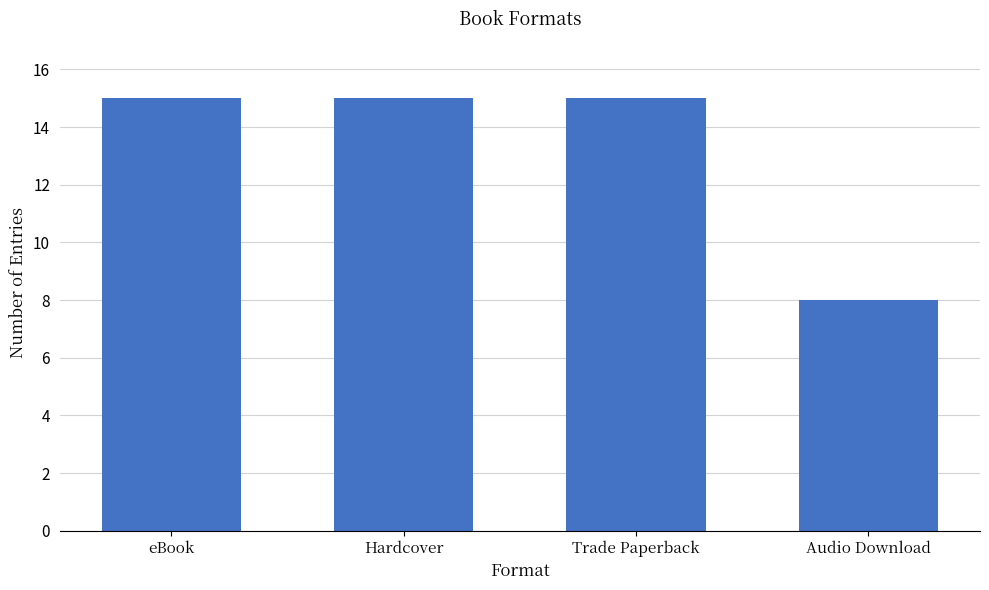

What is the label of the 3rd bar from the right?

Hardcover